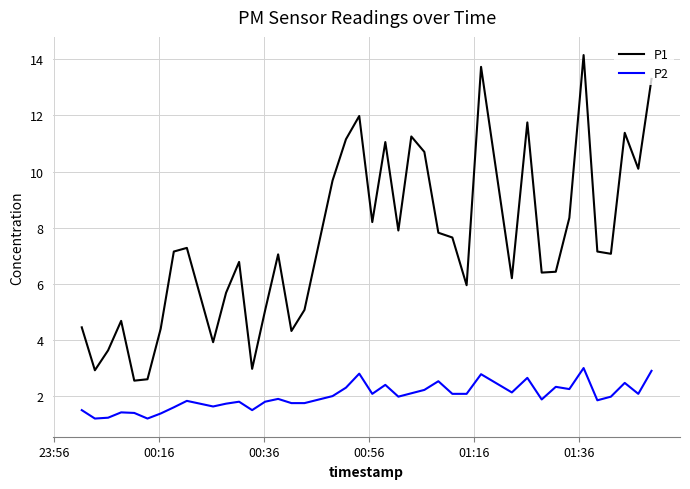

How many interior local peaks does the P1 series have?

11